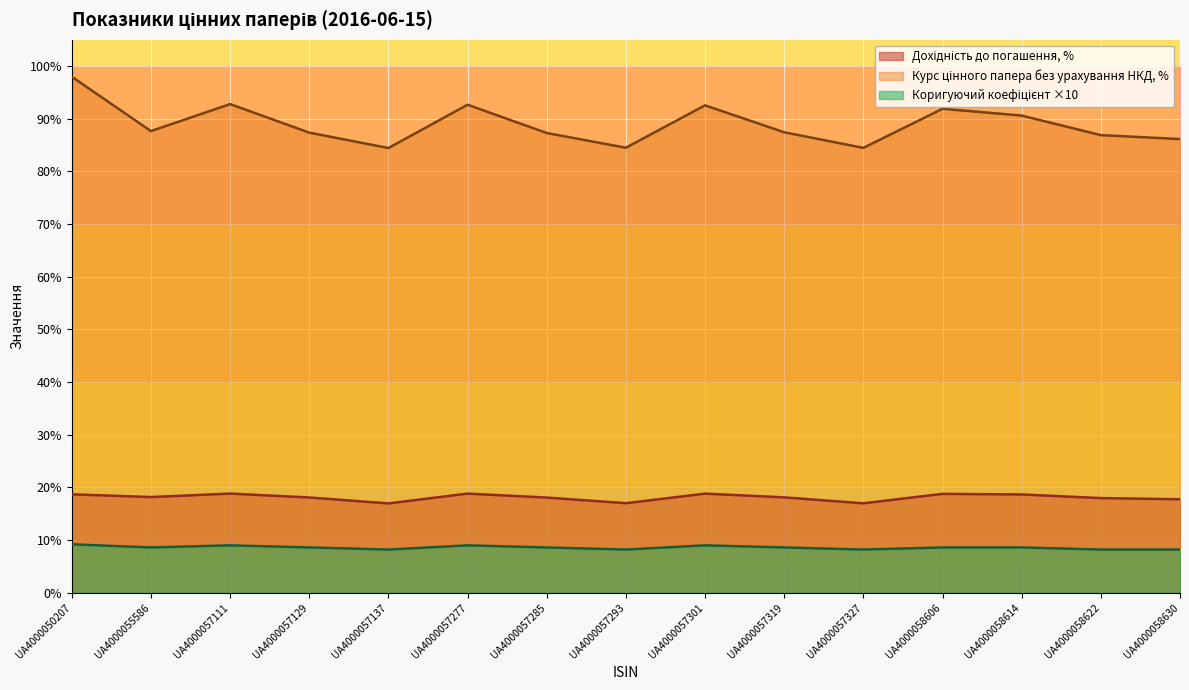

Which series changed the most between UA4000057293 and UA4000058606?

Курс цінного папера без урахування накопиченого купонного доходу, %